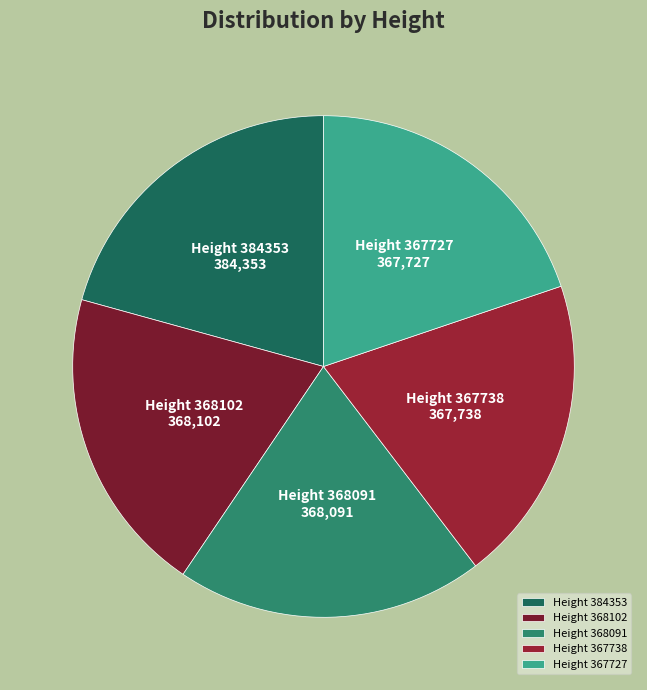

What is the ratio of the value at Height 367727 to the value at Height 367738?

1.0